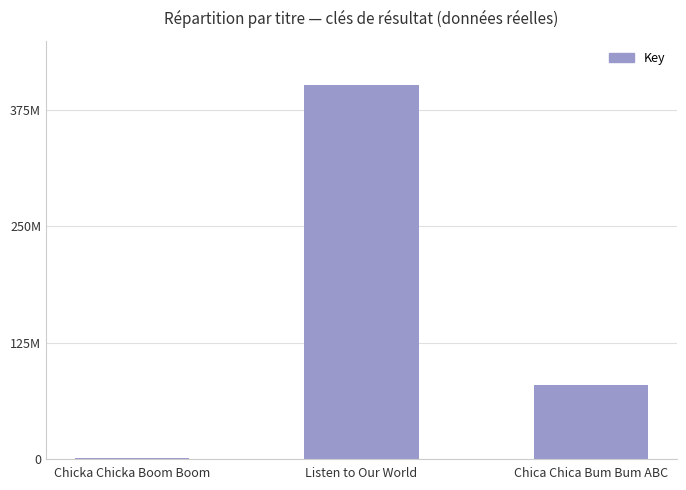

List the labels in order of value, smallest first.

Chicka Chicka Boom Boom, Chica Chica Bum Bum ABC, Listen to Our World